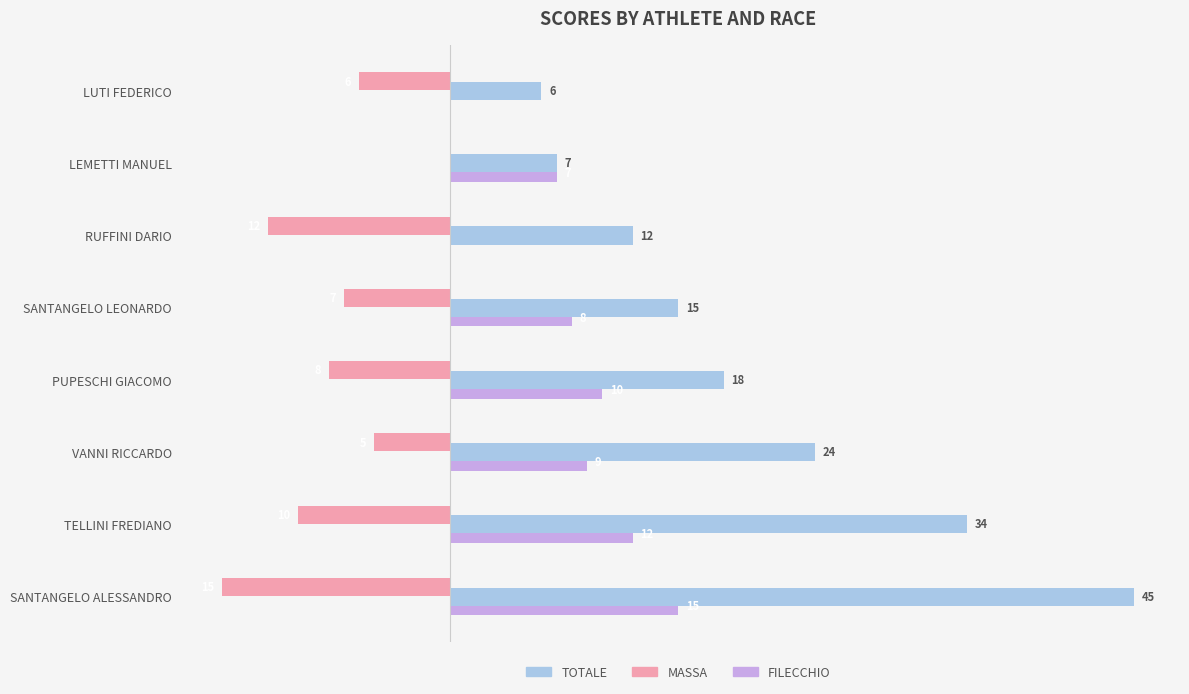

At which category is the sum across all series the highest?

SANTANGELO ALESSANDRO